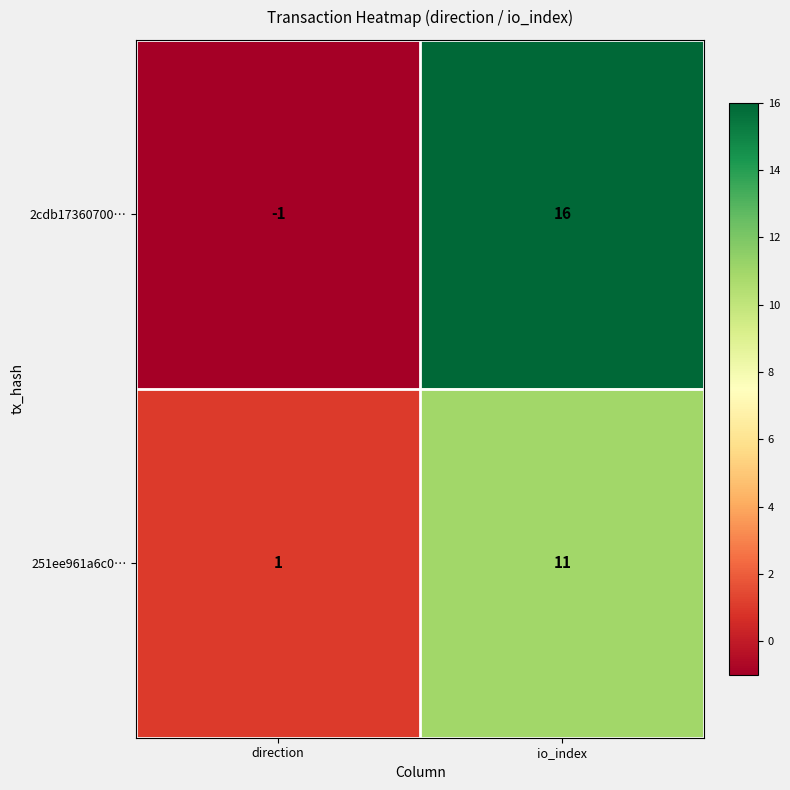

The value of 251ee961a6c0… at io_index is 3. True or false?

False